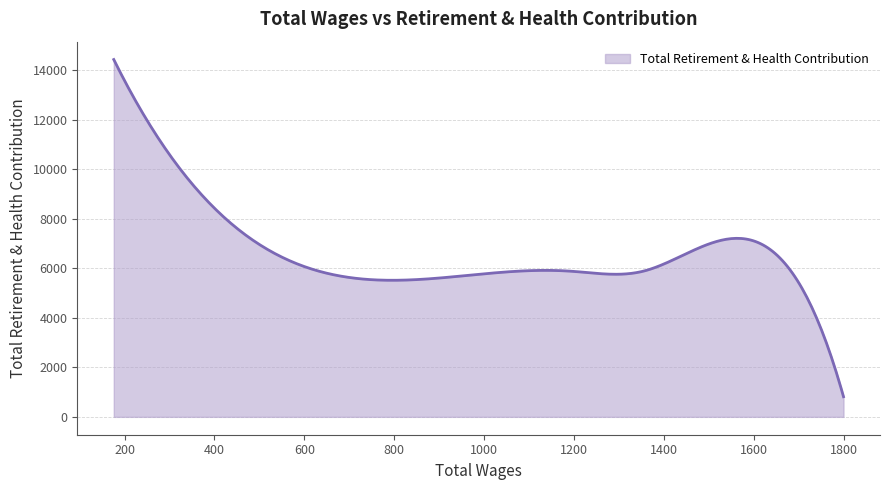

What is the maximum value shown in the chart?

14437.0